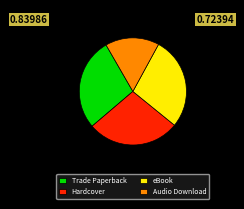

True or false: eBook accounts for 28% of the total.

True